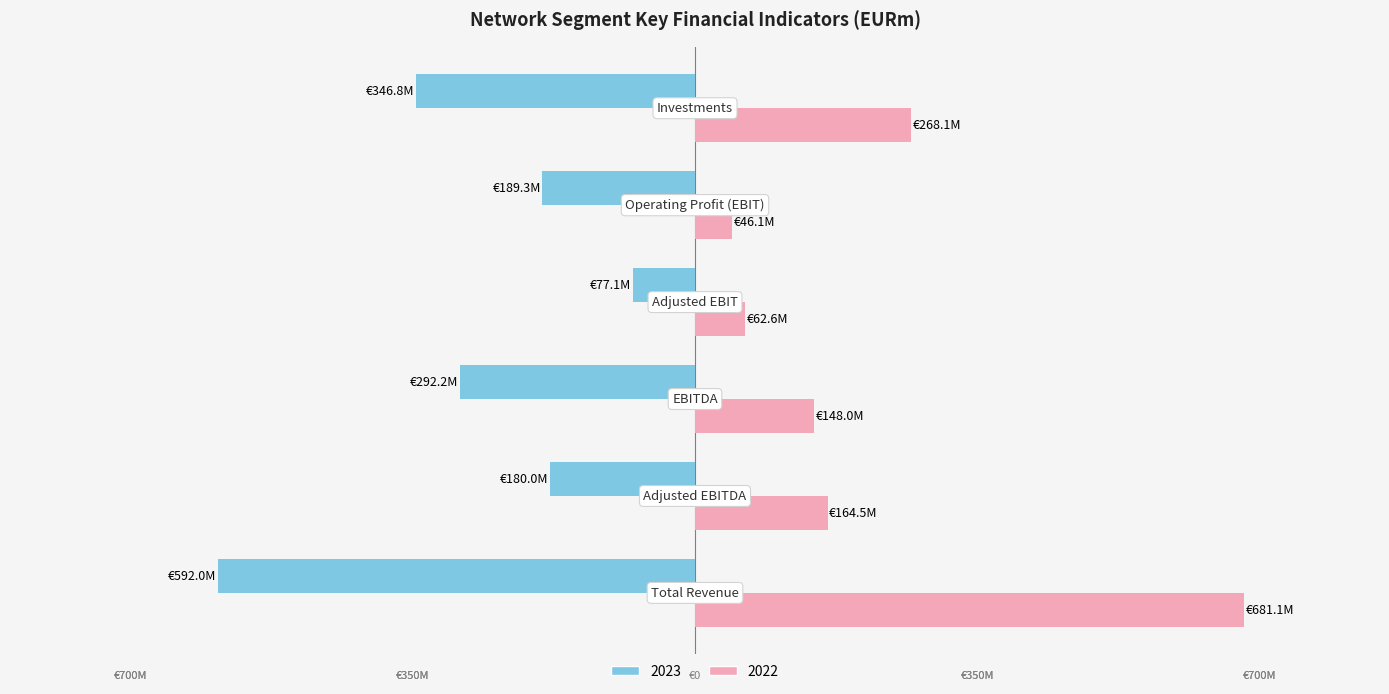

What is the label of the 2nd bar from the left?

Adjusted EBITDA